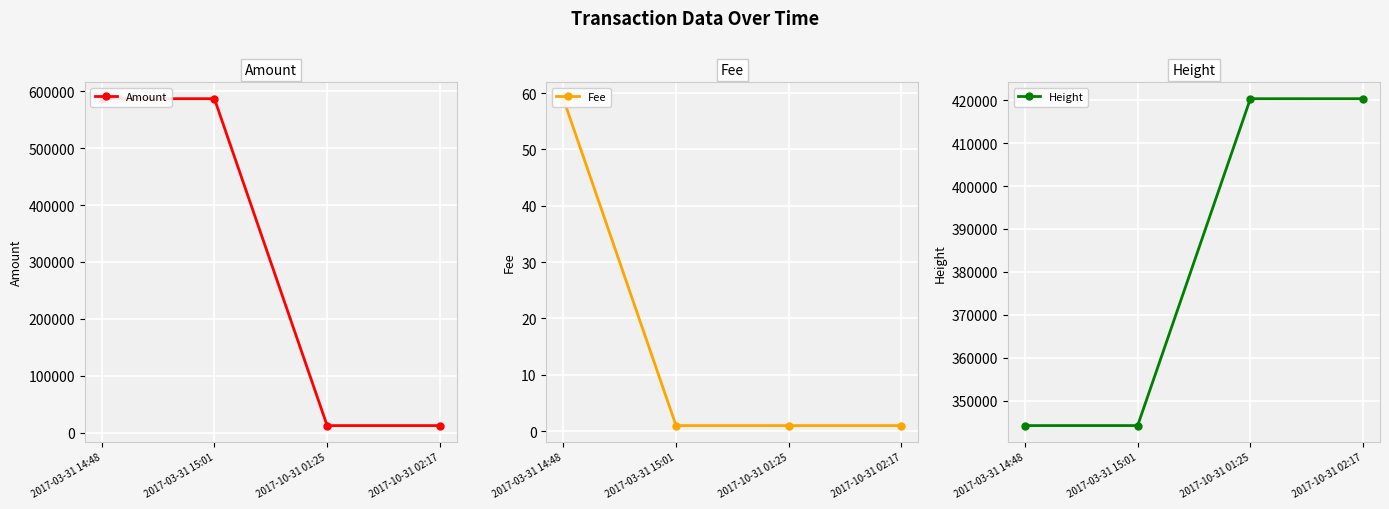

True or false: Fee and Height cross at least once.

False